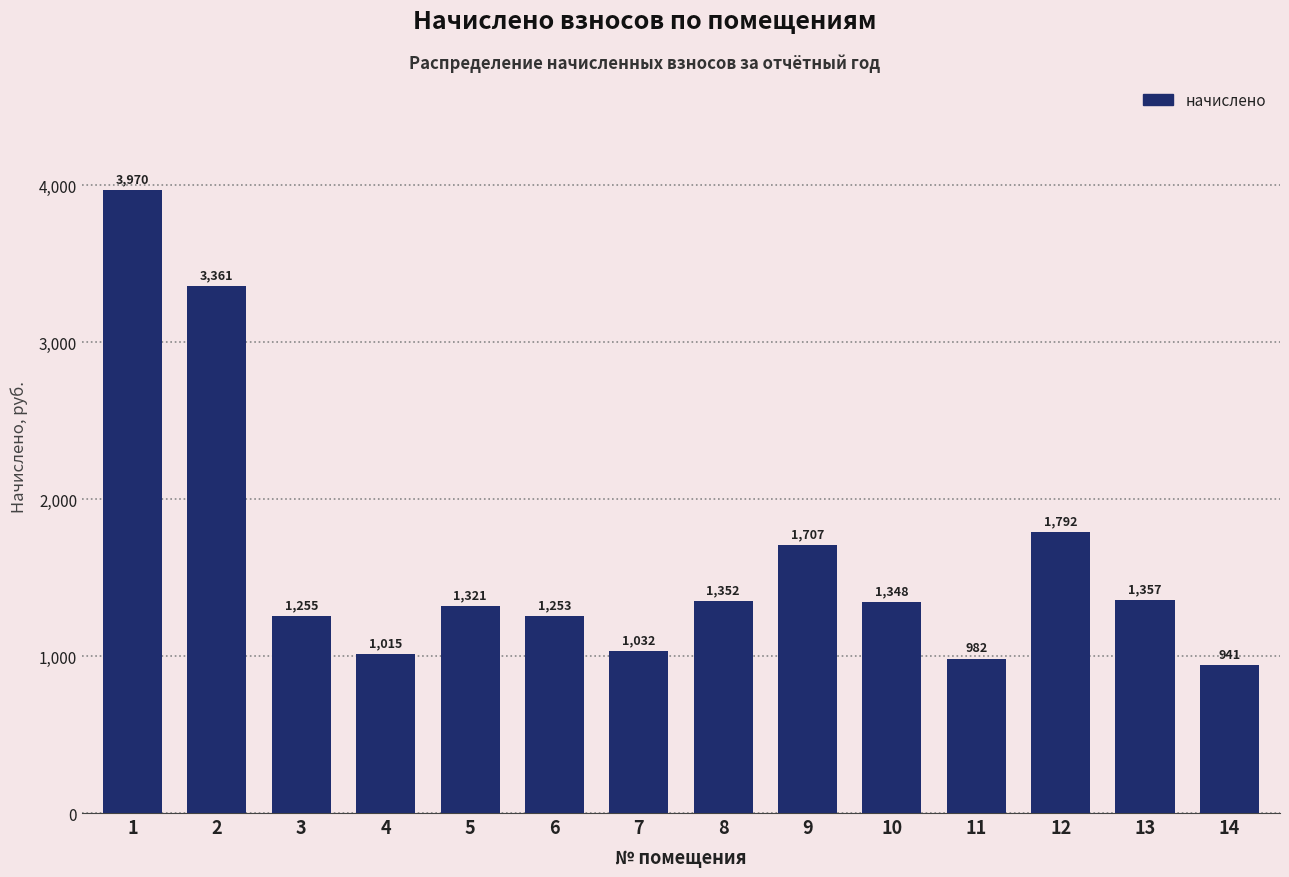

List the labels in order of value, largest first.

1, 2, 12, 9, 13, 8, 10, 5, 3, 6, 7, 4, 11, 14